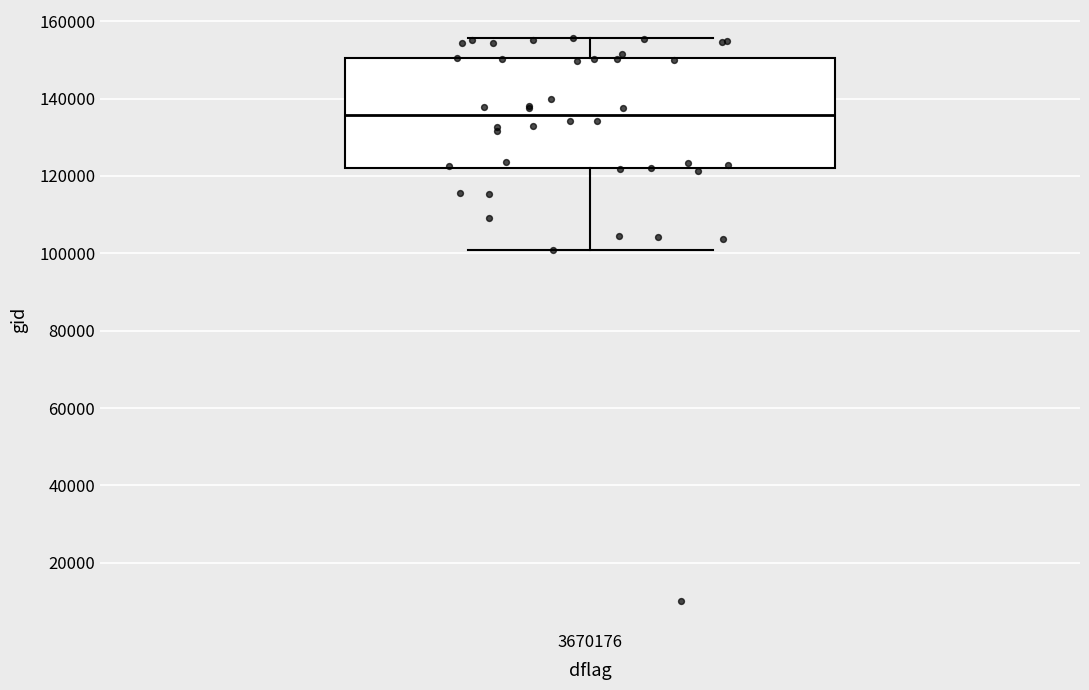

Read this box plot against the y-axis: the position of the median line, the range covered by the box, and the ends of both whiskers. The values are not printed on the chart, so give them approximately, as read against the axis.

median 136000, box 122000 to 150000, whiskers 100000 to 156000